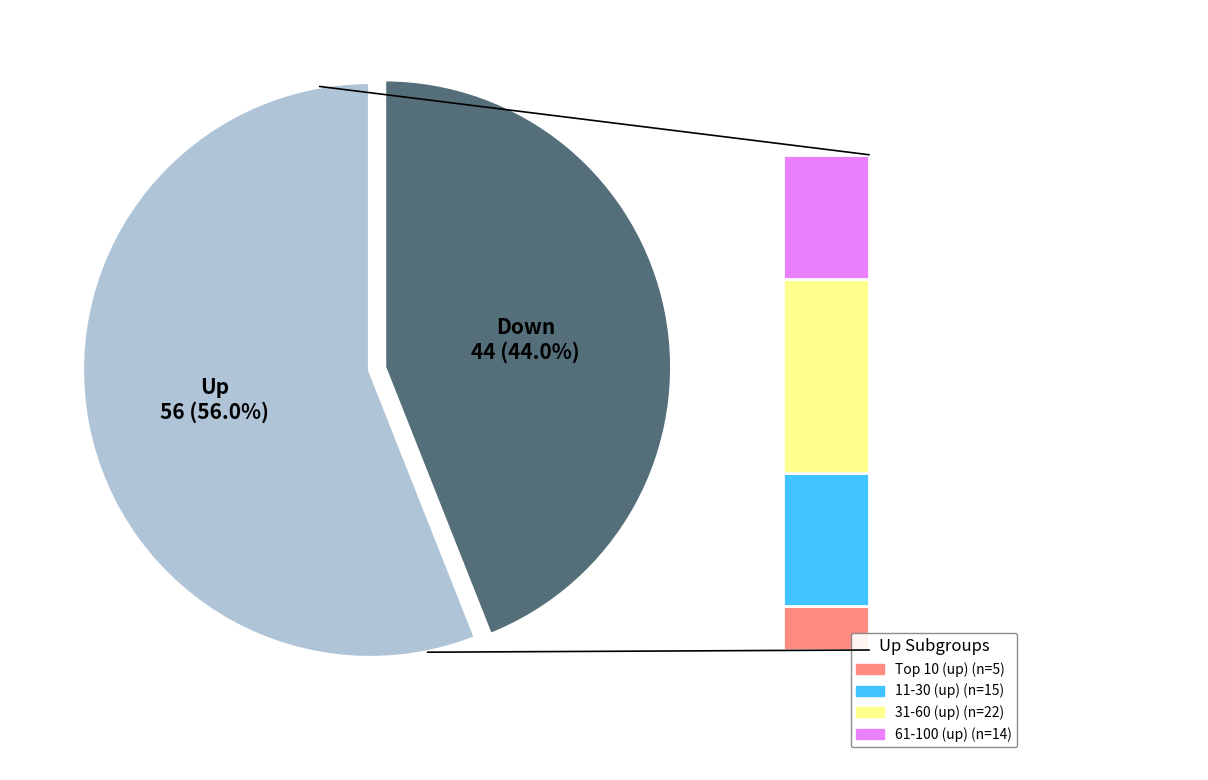

To the nearest percent, what is the average slice percentage?

50%